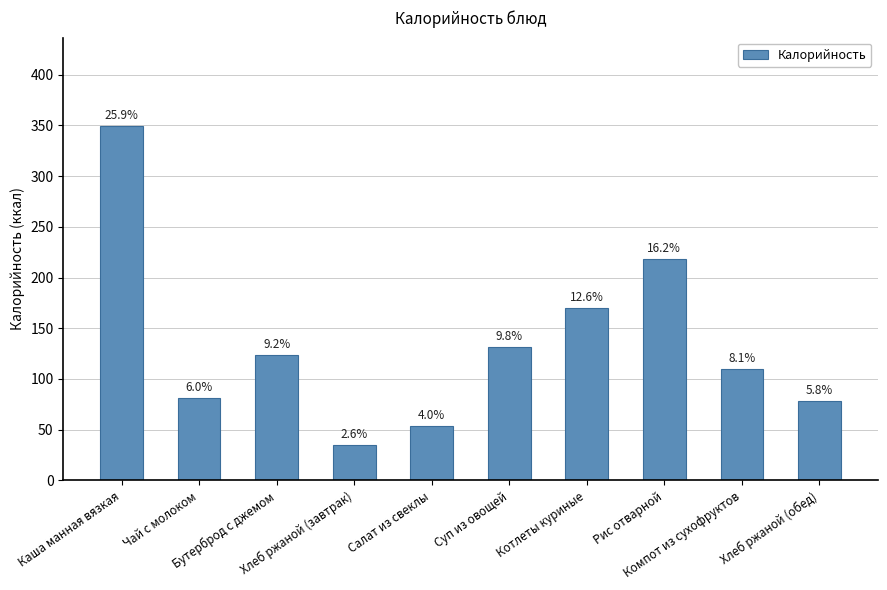

Are the bars horizontal?

No